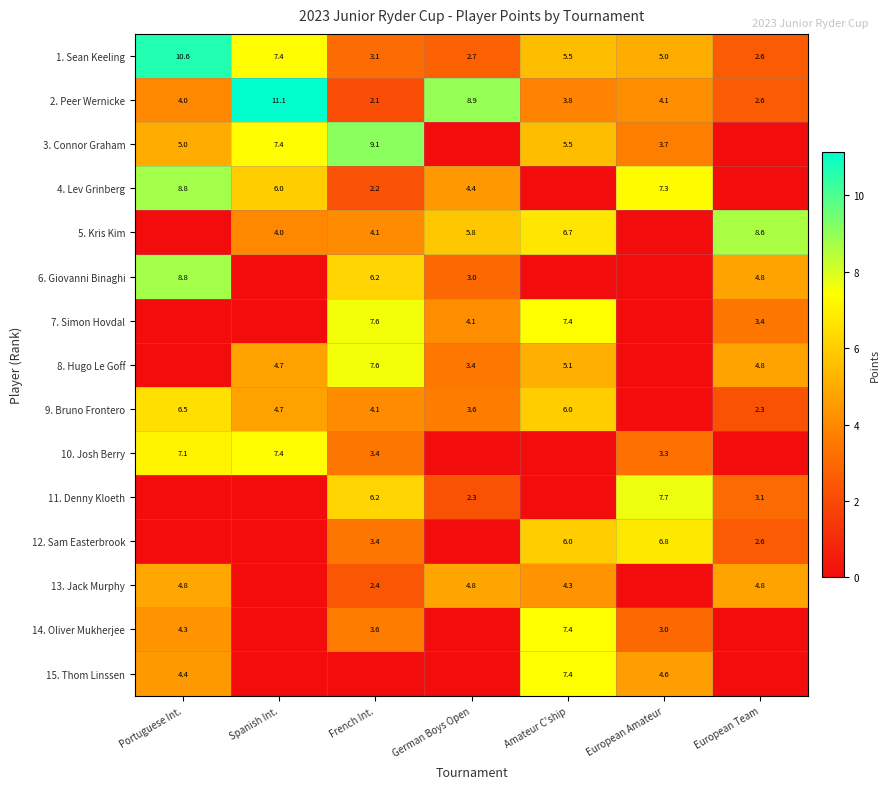

What is the difference between the second highest and minimum values in the 2. Peer Wernicke series?

6.8